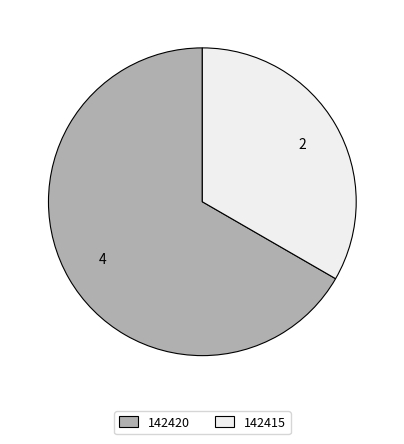

The 142415 slice represents 33% of the pie. True or false?

True